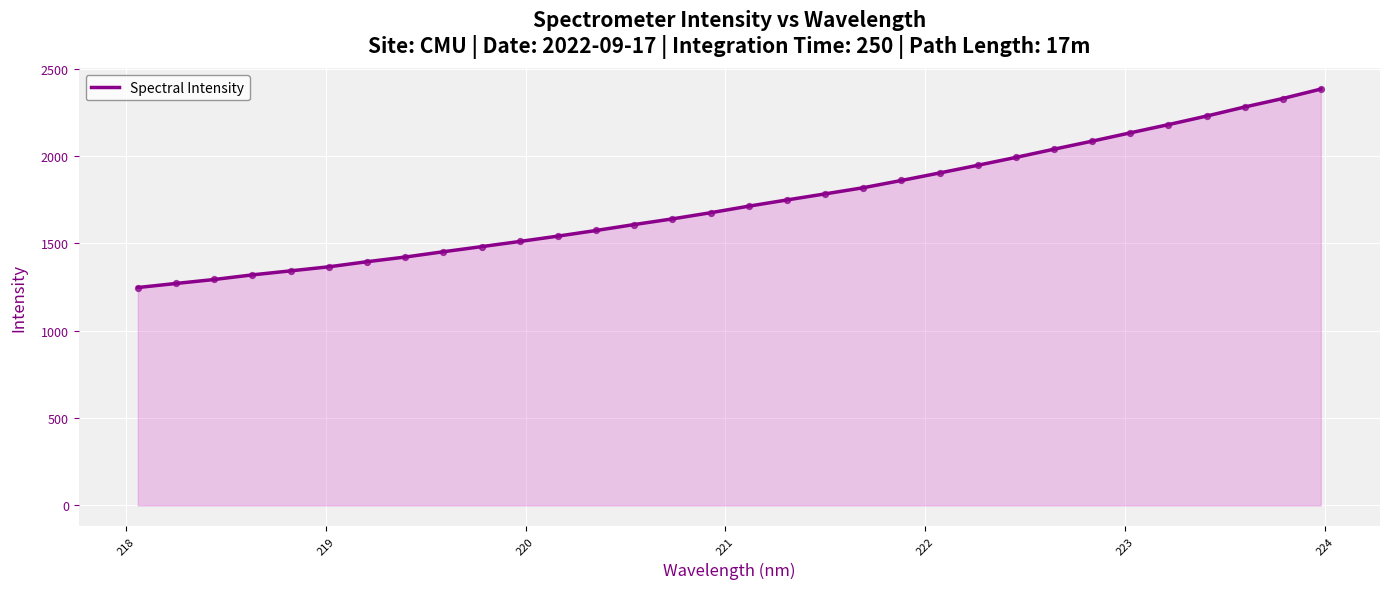

What is the greatest value displayed?

2383.9